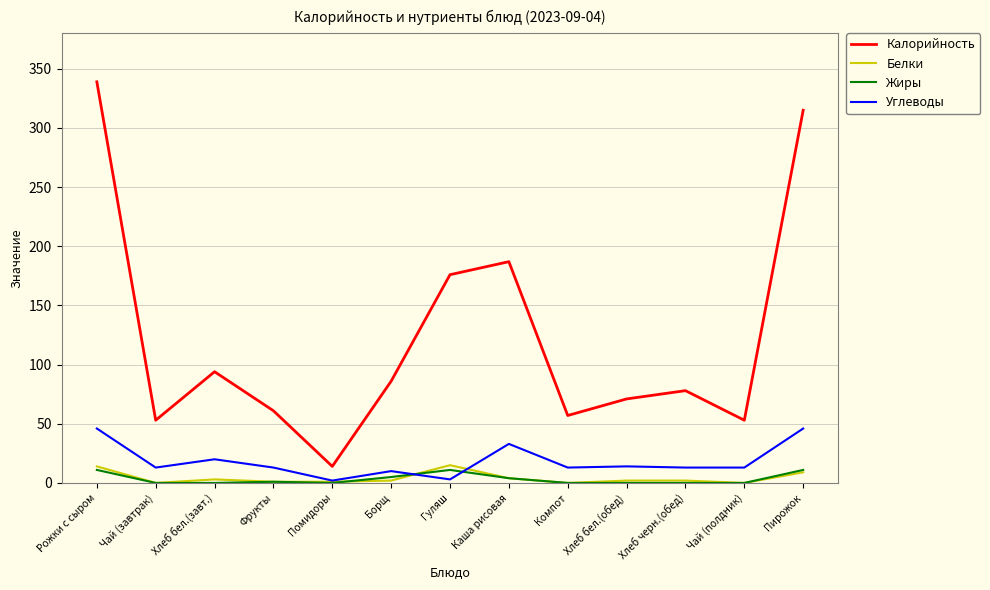

Rank the series by their maximum value, from highest to lowest.

Калорийность, Углеводы, Белки, Жиры